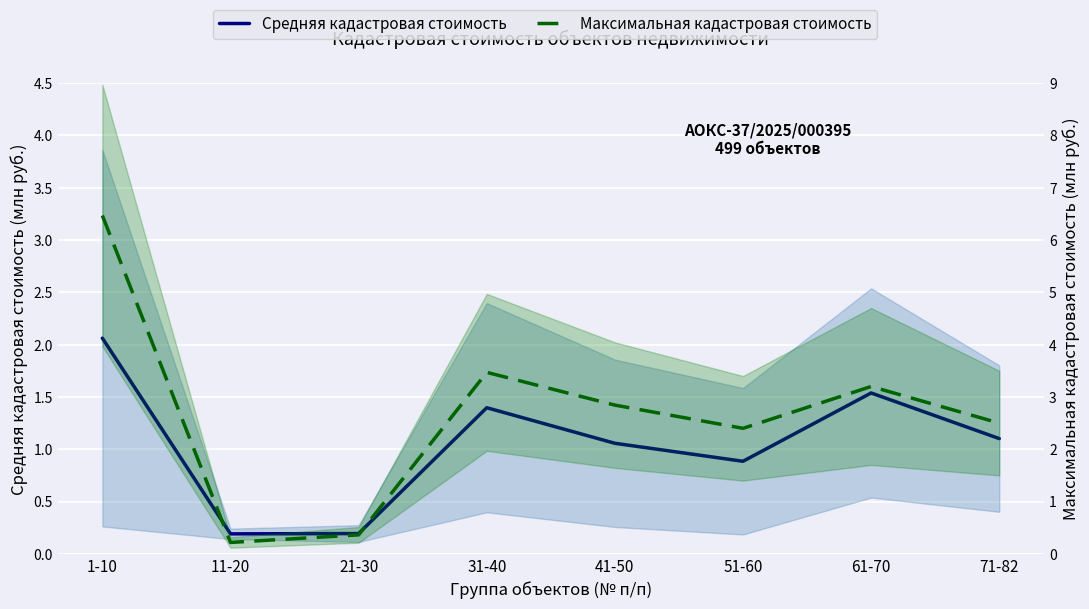

True or false: Средняя кадастровая стоимость has more than 1 points higher than both neighbors.

True